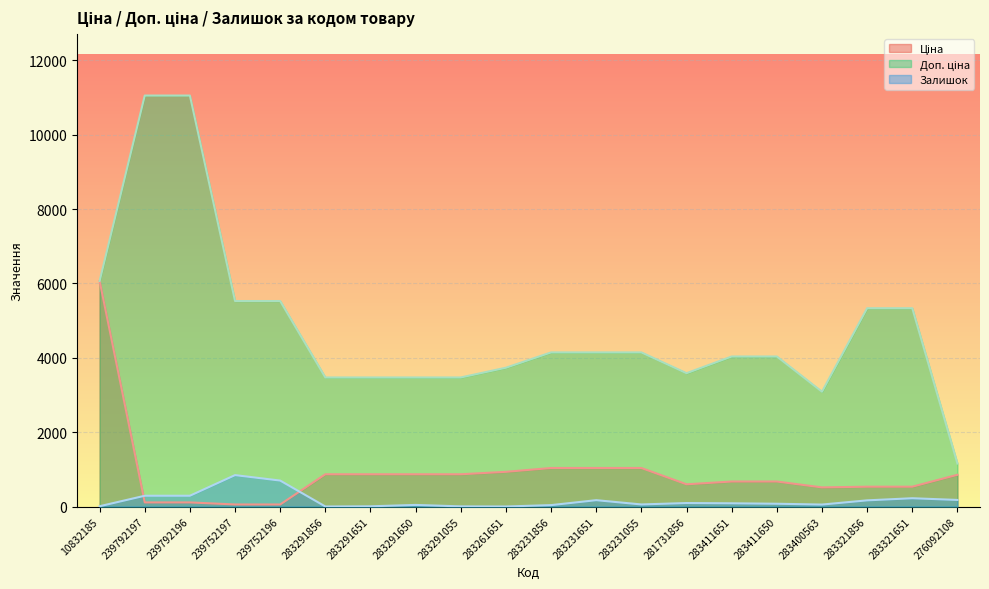

True or false: Залишок and Доп. ціна cross at least once.

False